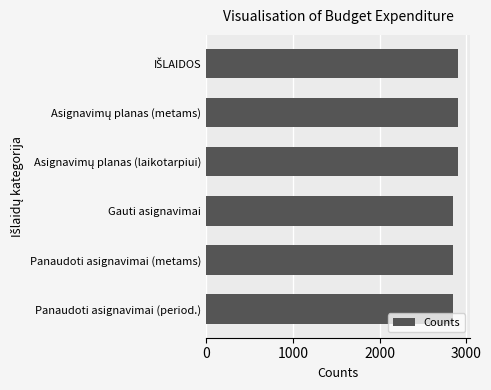

Count the values in the range 2850 to 2900.

6